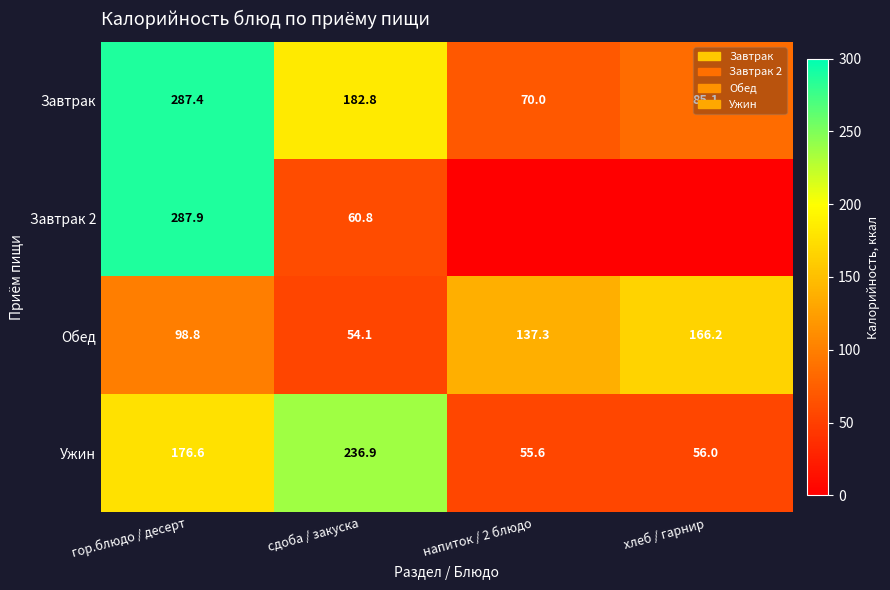

What is the difference between the highest and lowest values at гор.блюдо / десерт?

189.1